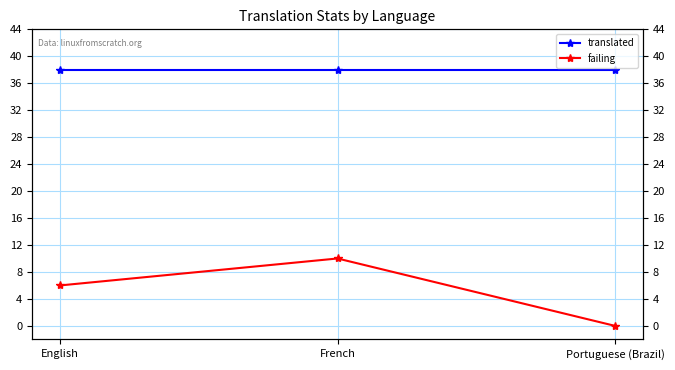

Is the value of failing at Portuguese (Brazil) greater than the value of translated at French?

No